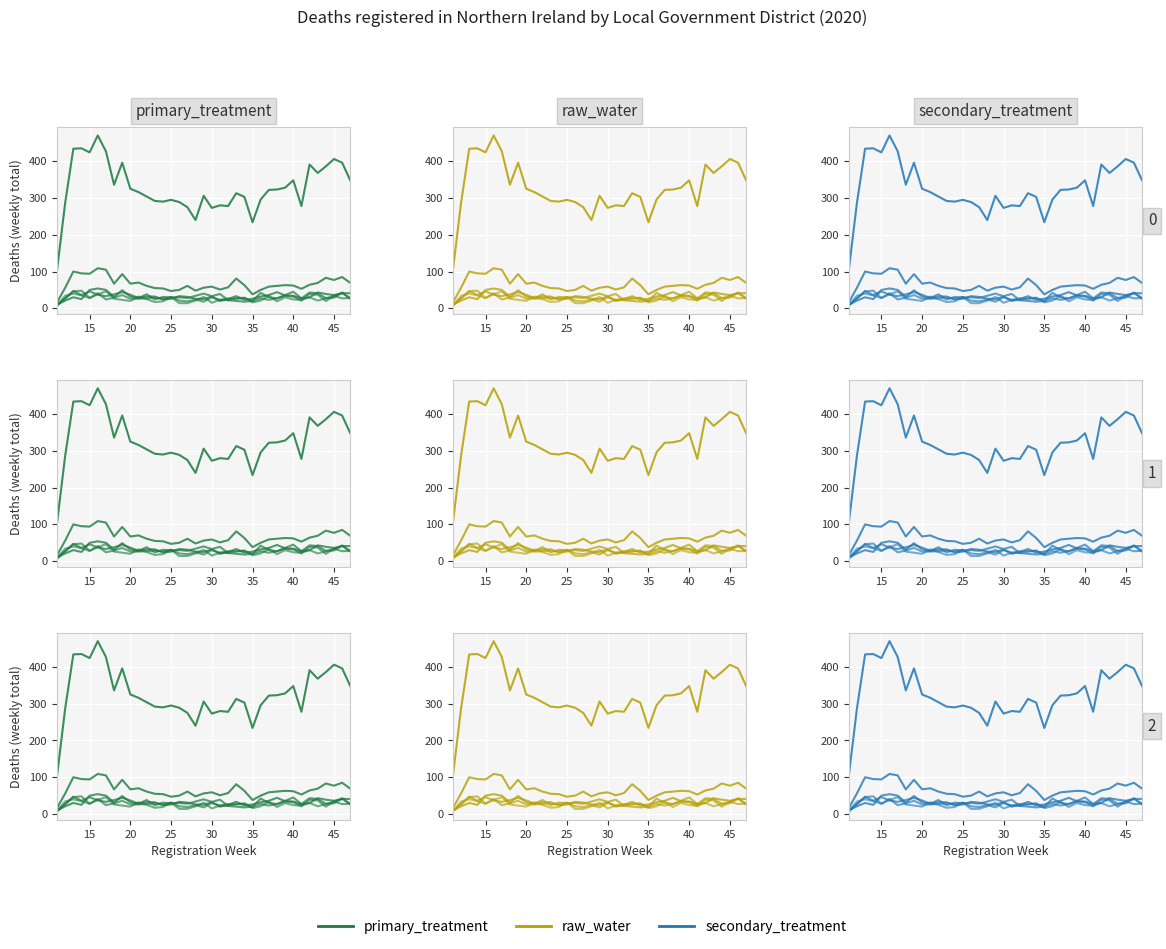

Does the chart display data point markers on the line(s)?

No